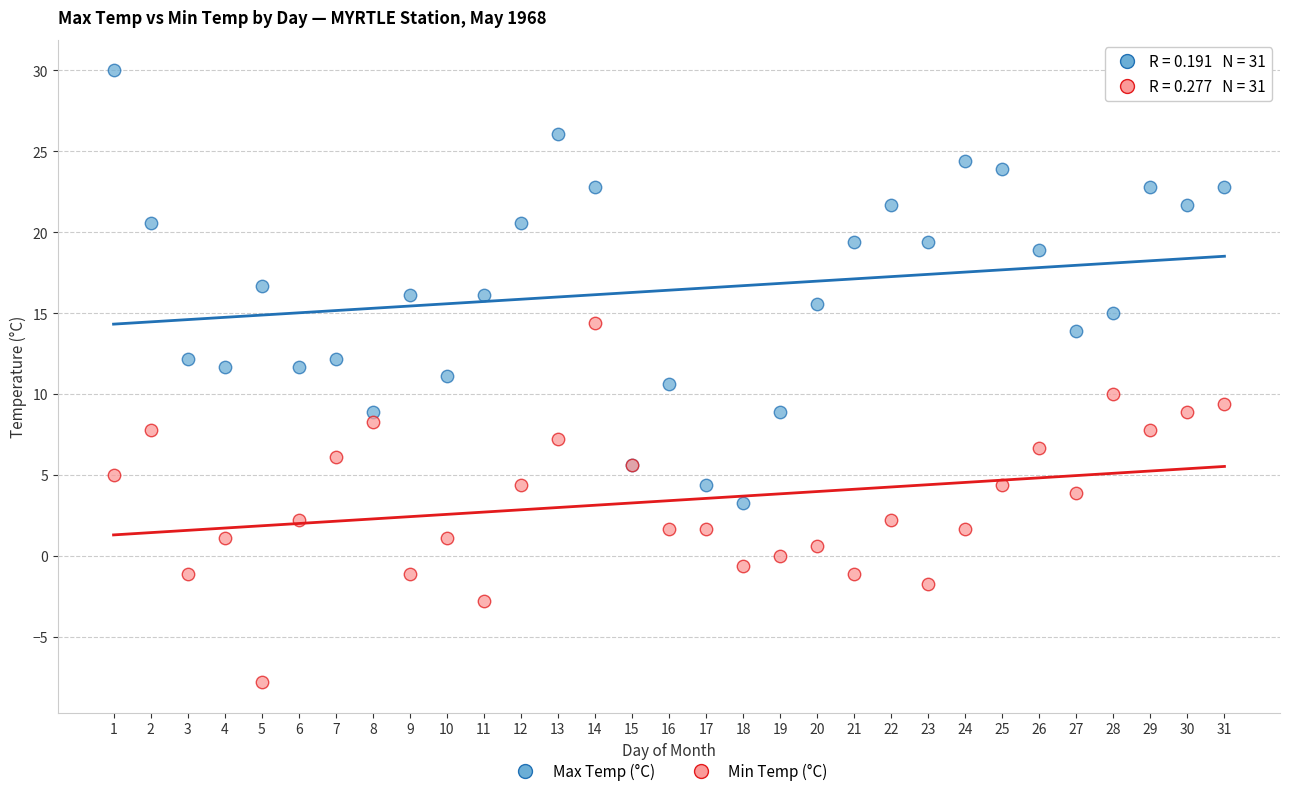

What are all the series names shown in the legend?

Max Temp (°C), Min Temp (°C)